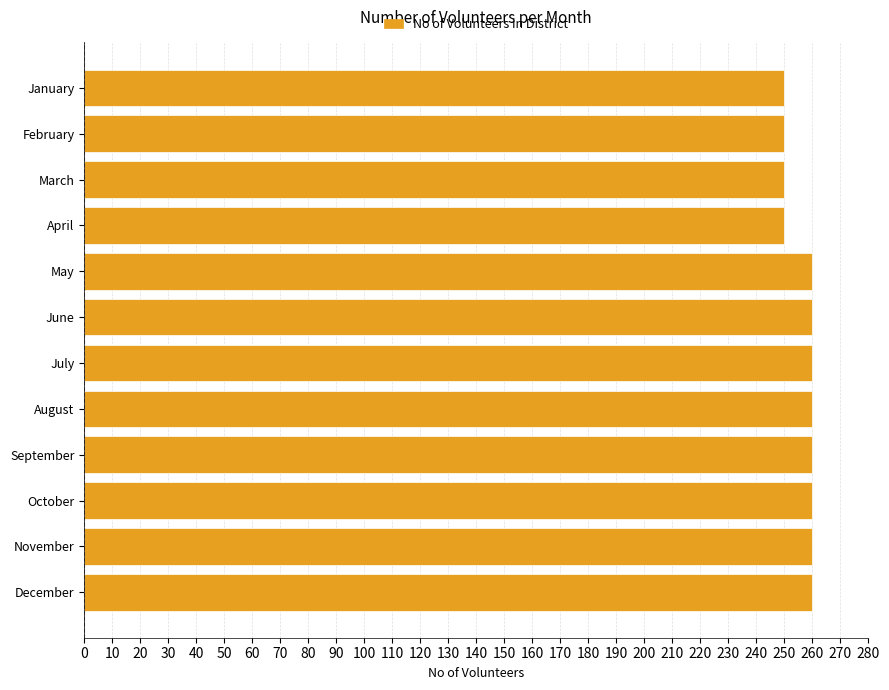

What is the value of the 1st bar from the top?

250